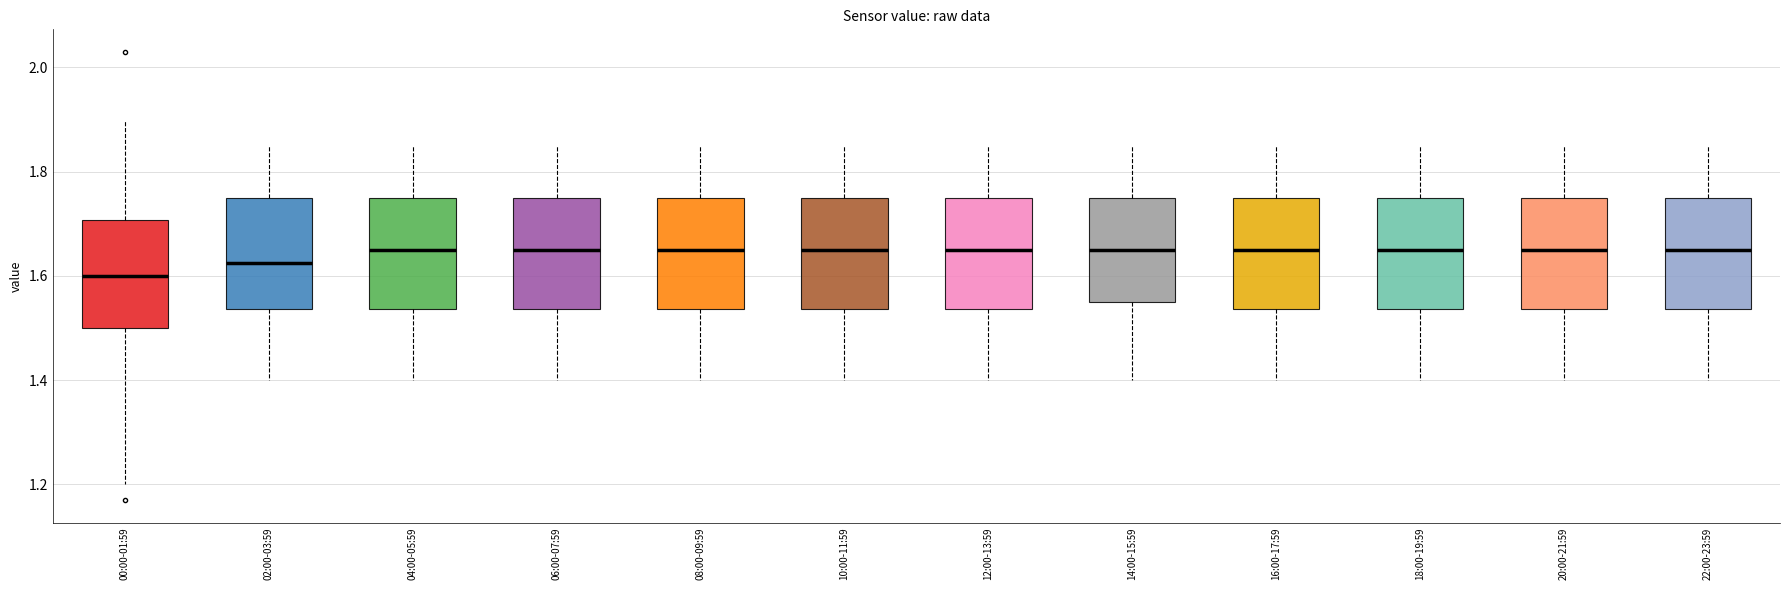

Where does the median line of the box for 12:00-13:59 sit on the y-axis? The values are not printed on the chart, so give them approximately, as read against the axis.

1.66